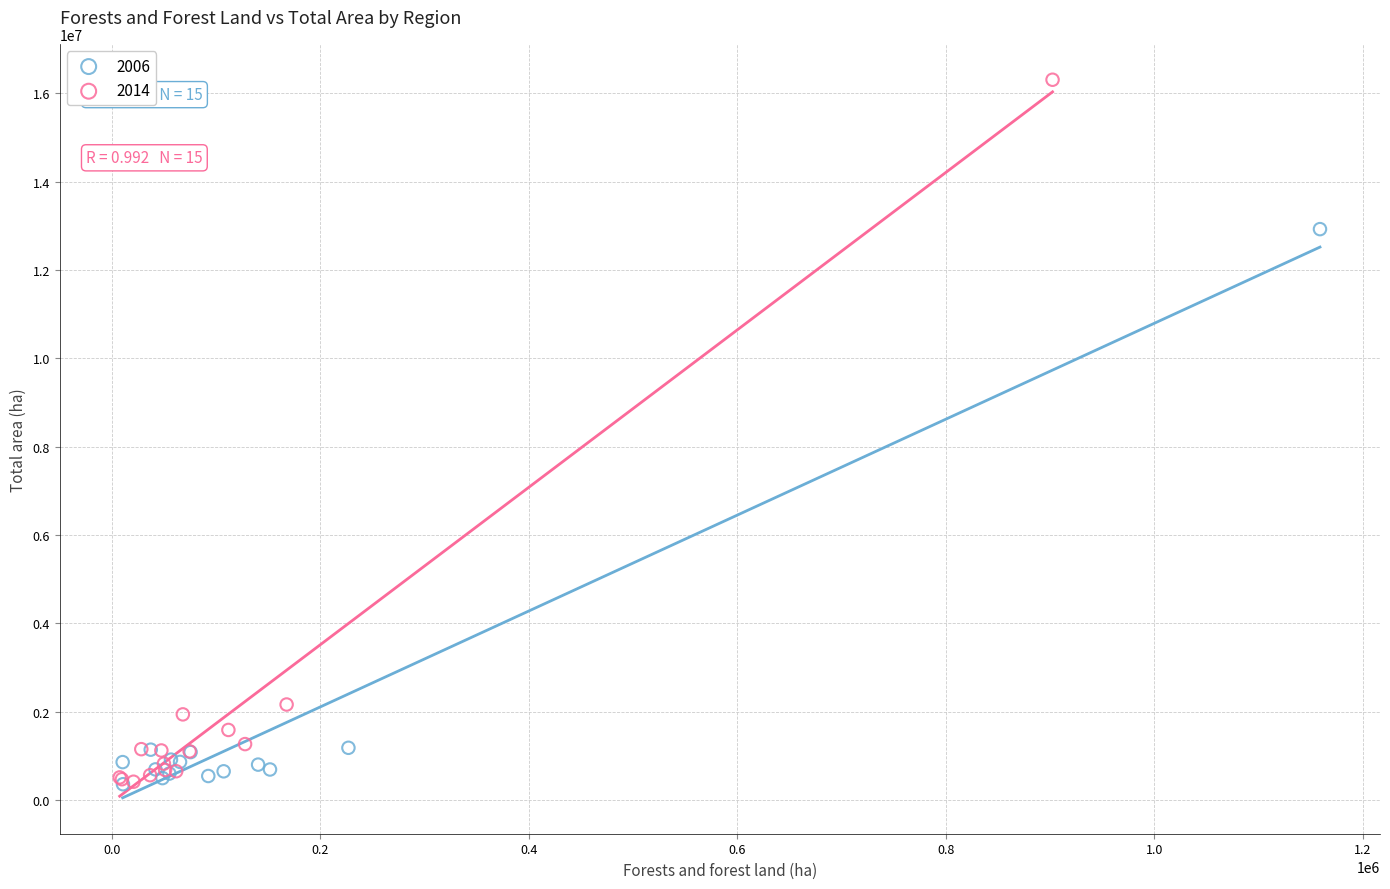

Which series has the largest Y range (max minus min)?

2014